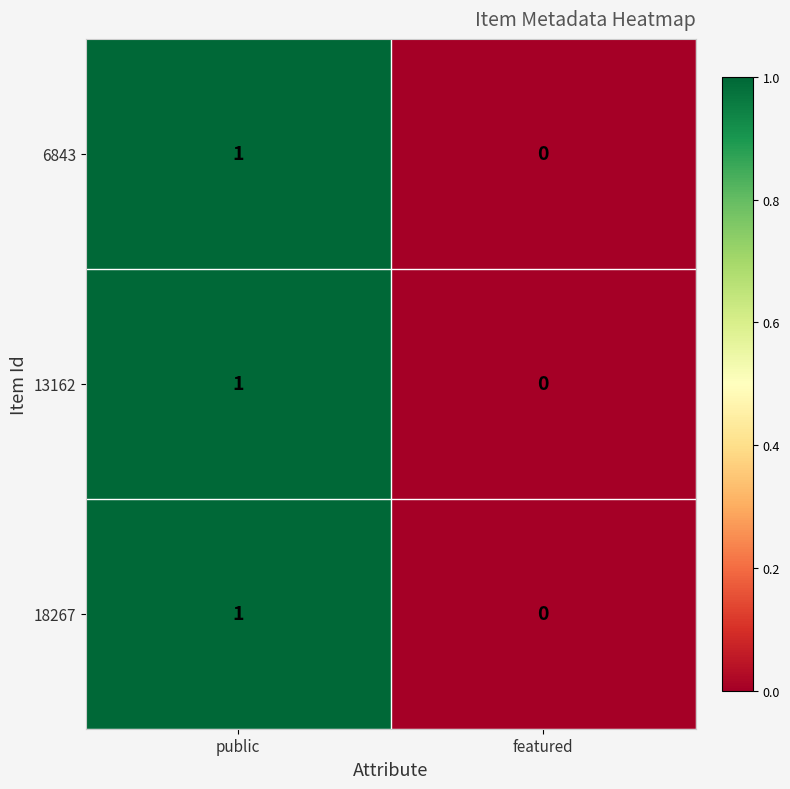

At which label is 18267 closest to 0?

featured